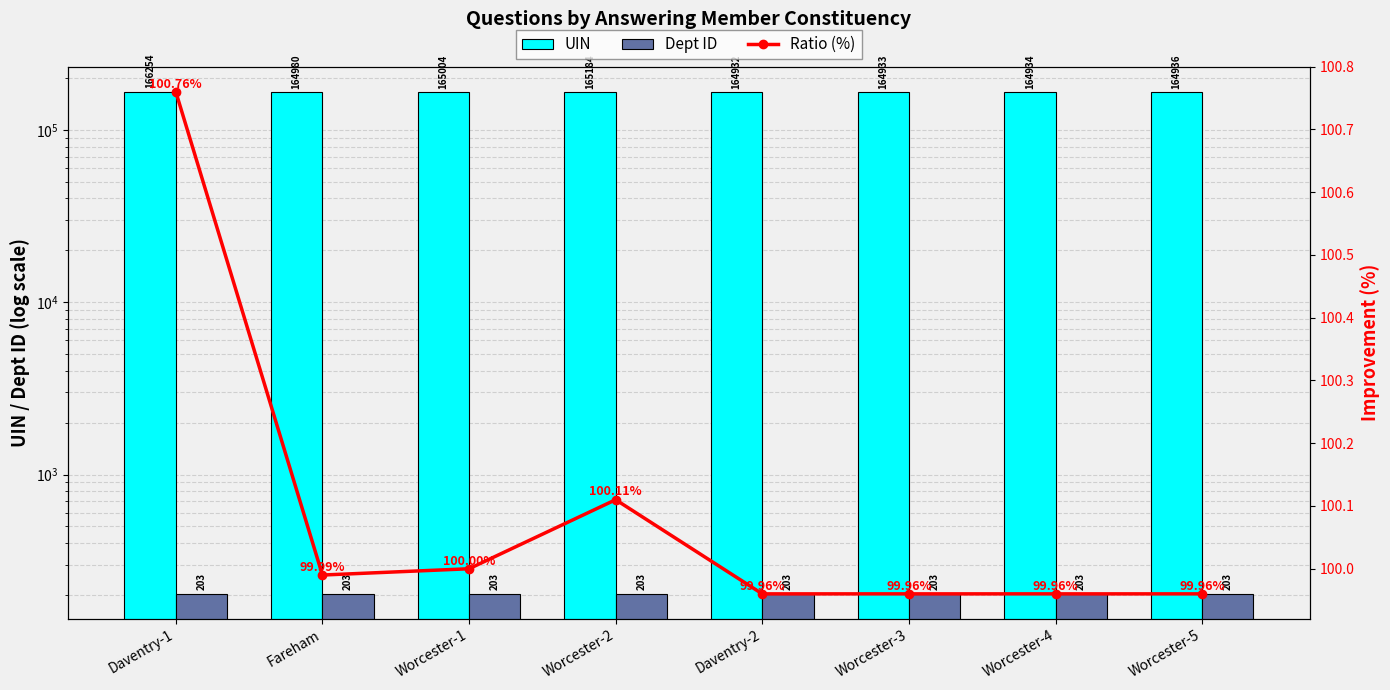

List the series in order of their peak value, lowest first.

Ratio (%), Dept ID, UIN